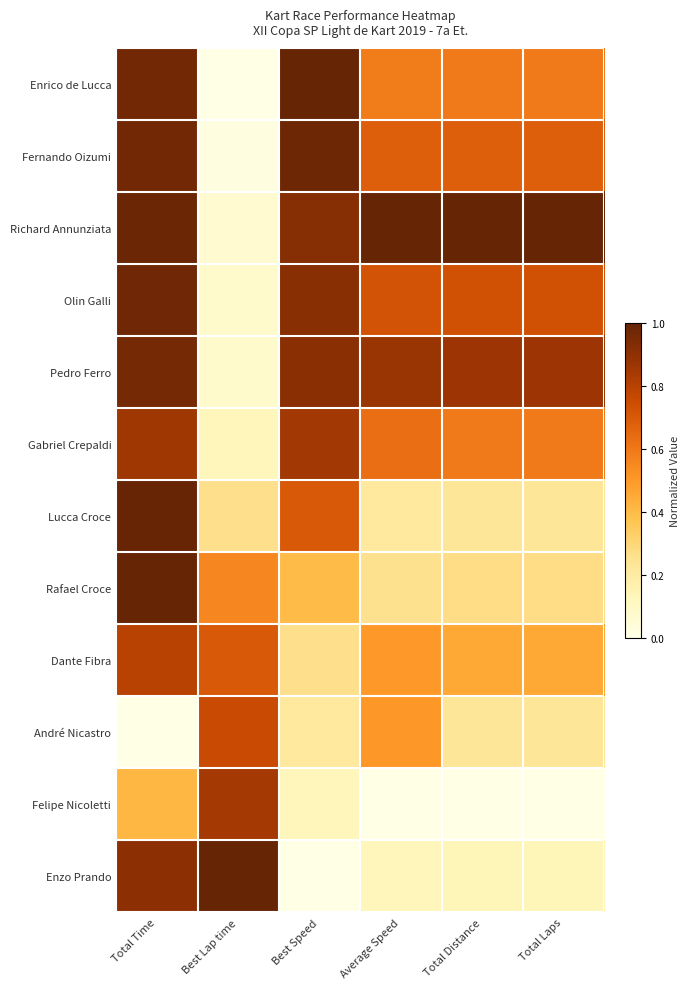

At which category is the sum across all series the highest?

Total Time